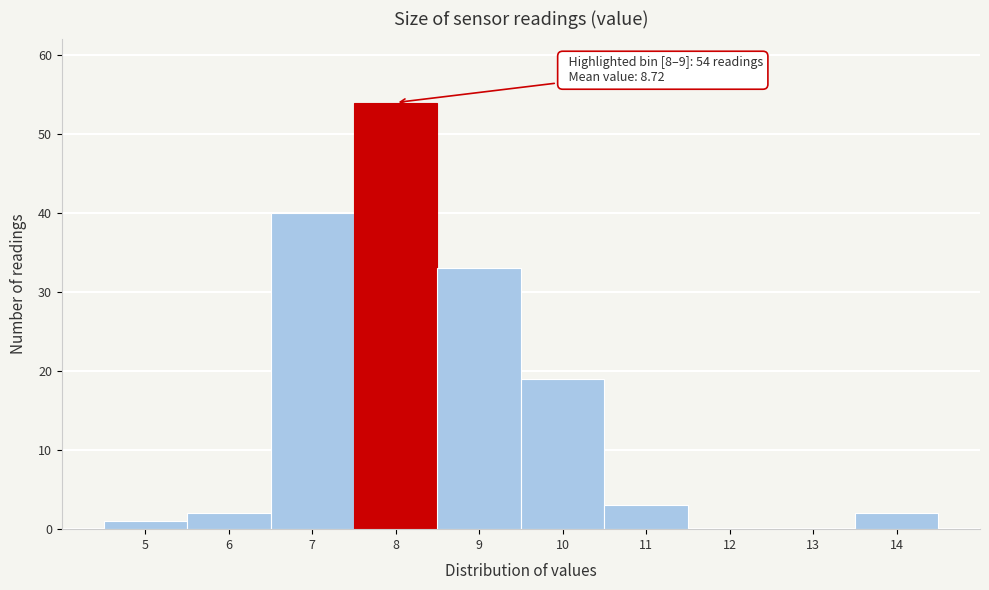

Reading left to right, list all the values displayed in this chart.

5=1	6=2	7=40	8=54	9=33	10=19	11=3	12=0	13=0	14=2